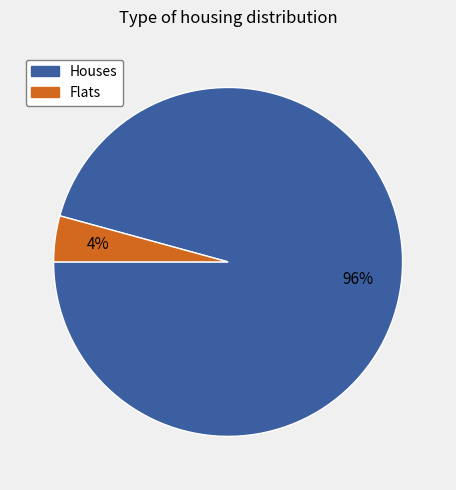

To the nearest percent, what is the average slice percentage?

50%